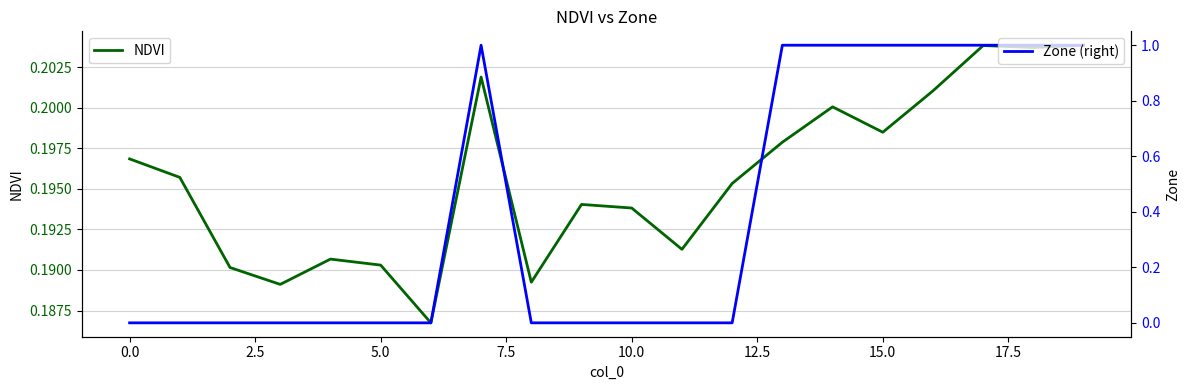

What is the greatest value displayed?

1.0